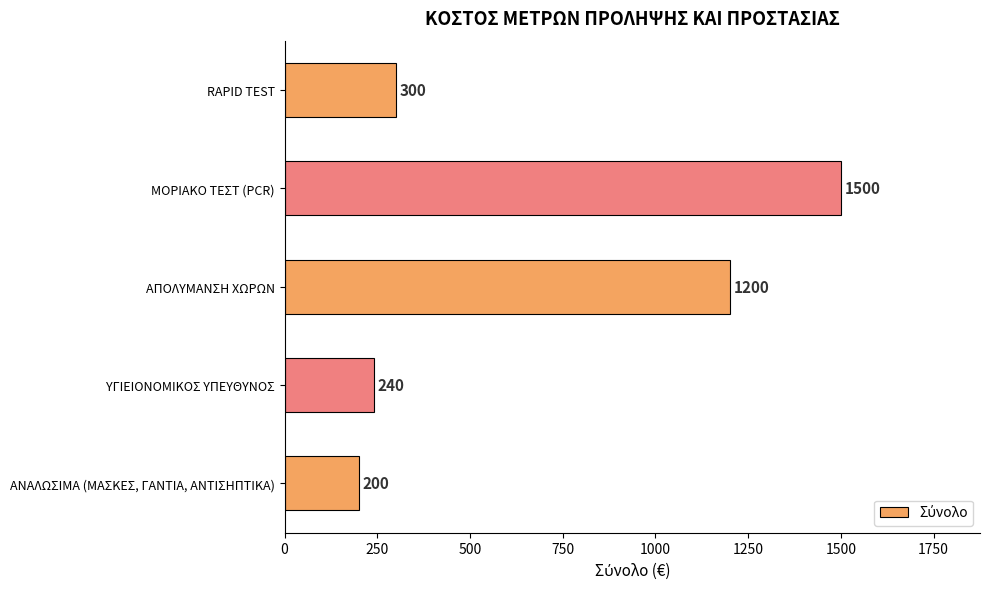

How many series are shown in this chart?

1